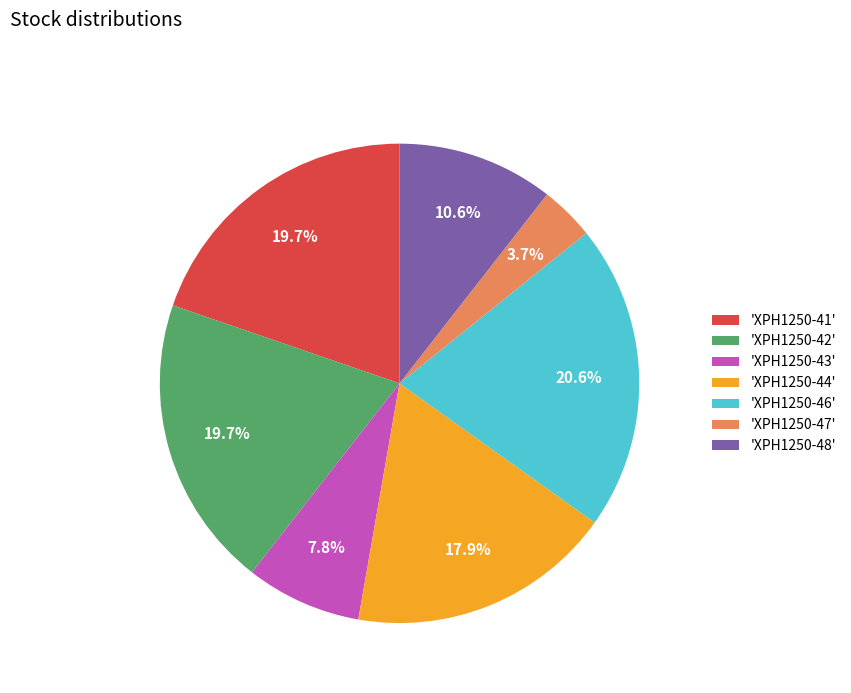

Count the number of slices in the pie.

7